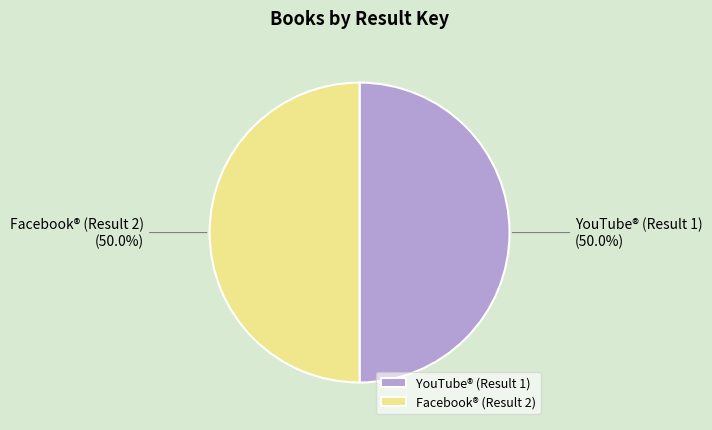

How many slices are in this pie chart?

2